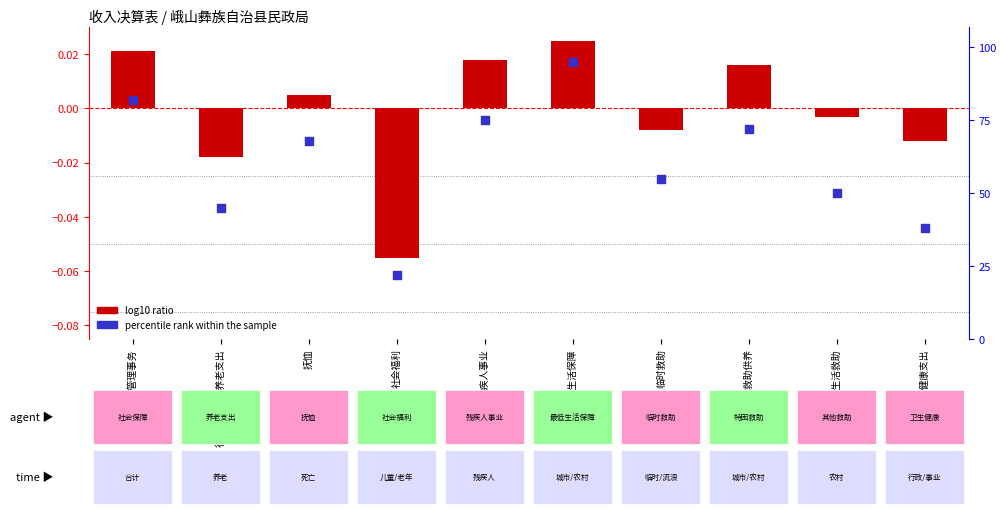

Is the value of percentile rank within the sample at 临时救助 greater than the value of log10 ratio at 临时救助?

Yes